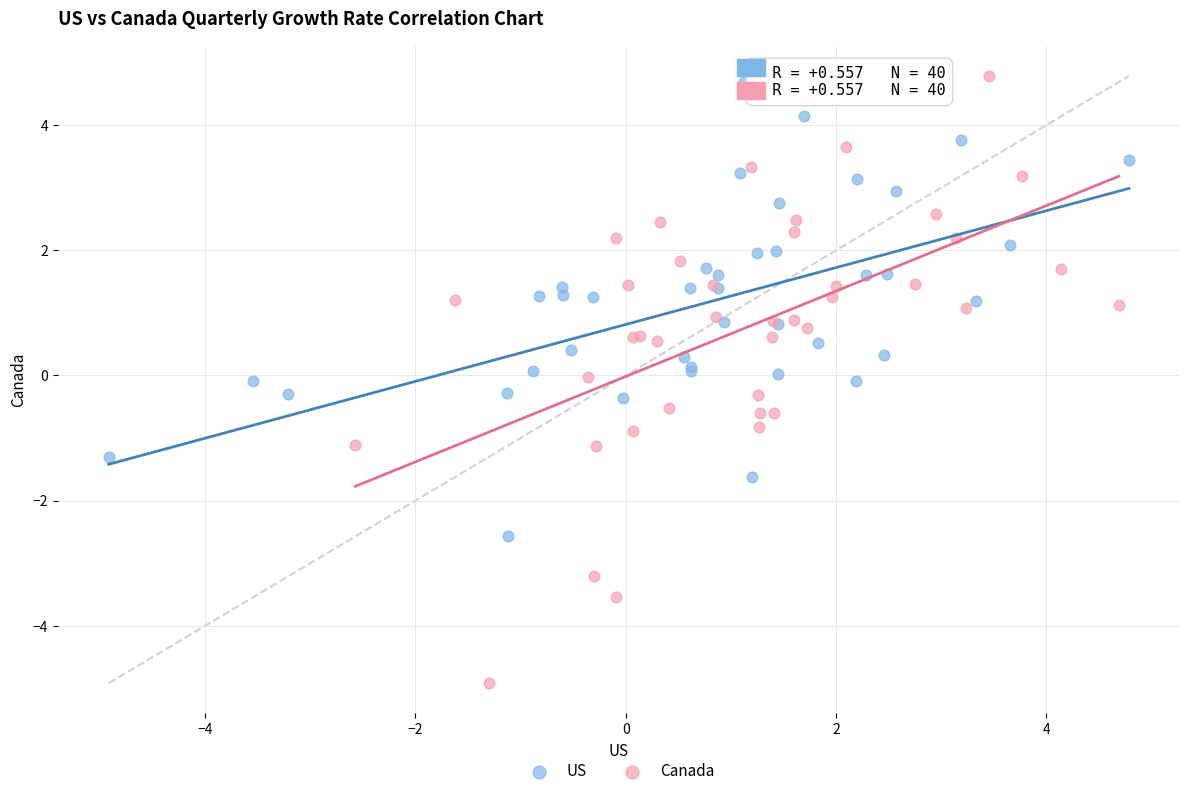

Which series contains the lowest Y value?

Canada